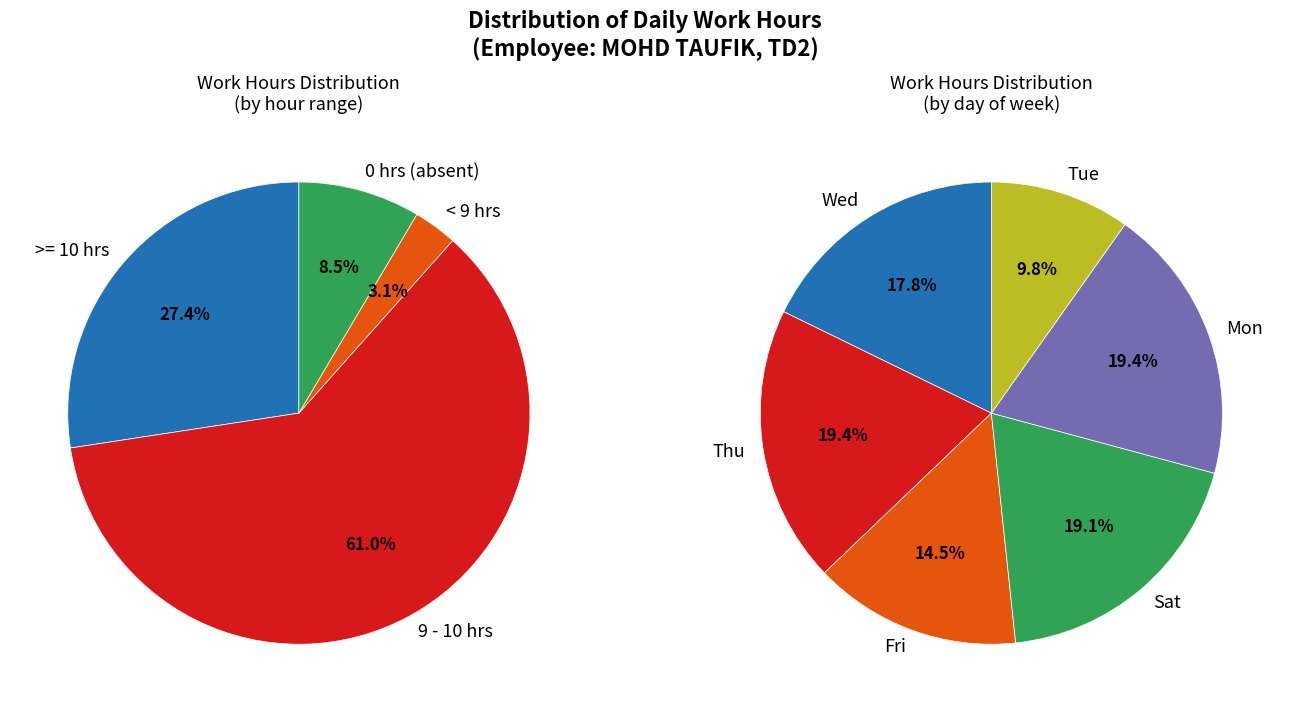

Between Fri and Wed, which is larger?

Wed